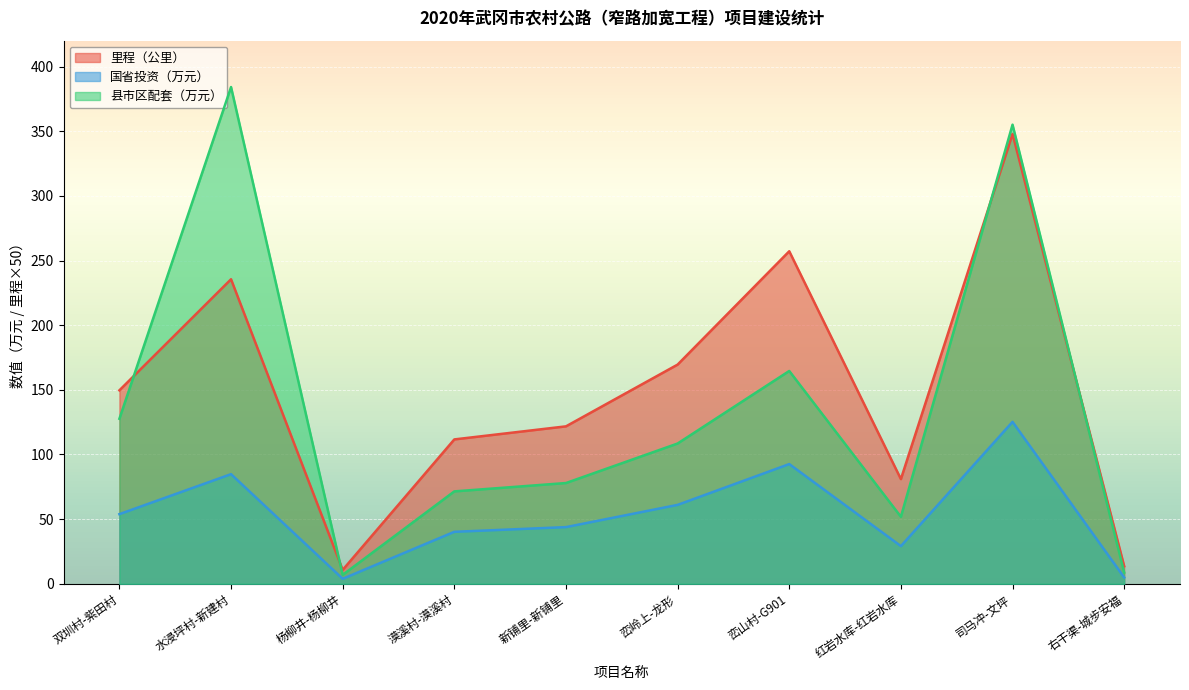

Rank the series by their maximum value, from lowest to highest.

国省投资（万元）, 里程（公里）, 县市区配套（万元）